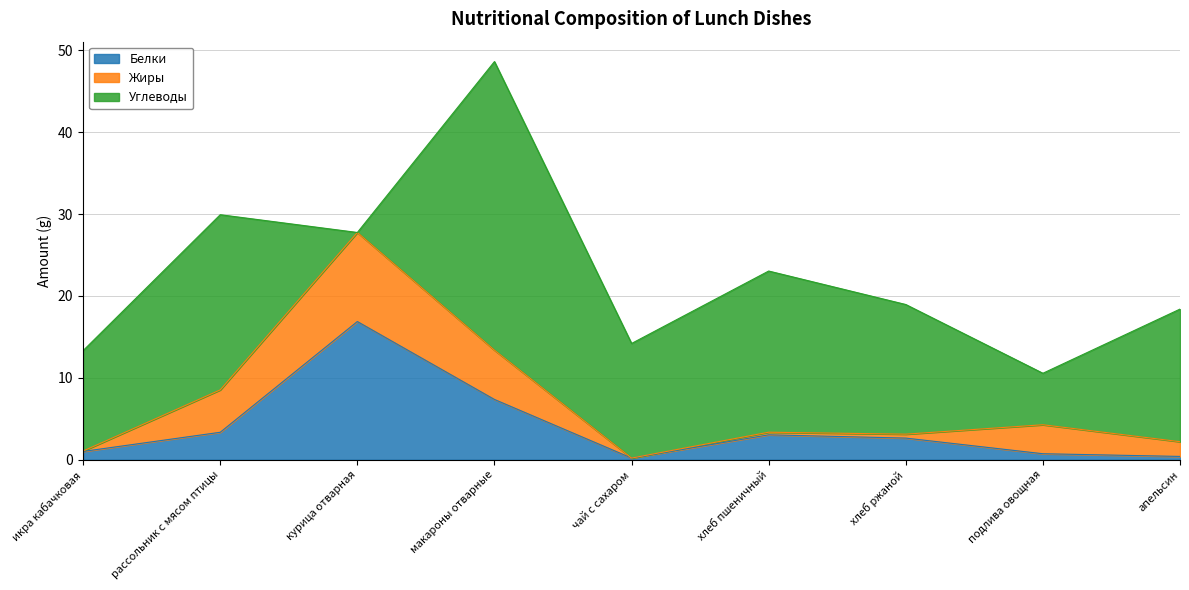

Where is the first local maximum for Белки?

курица отварная